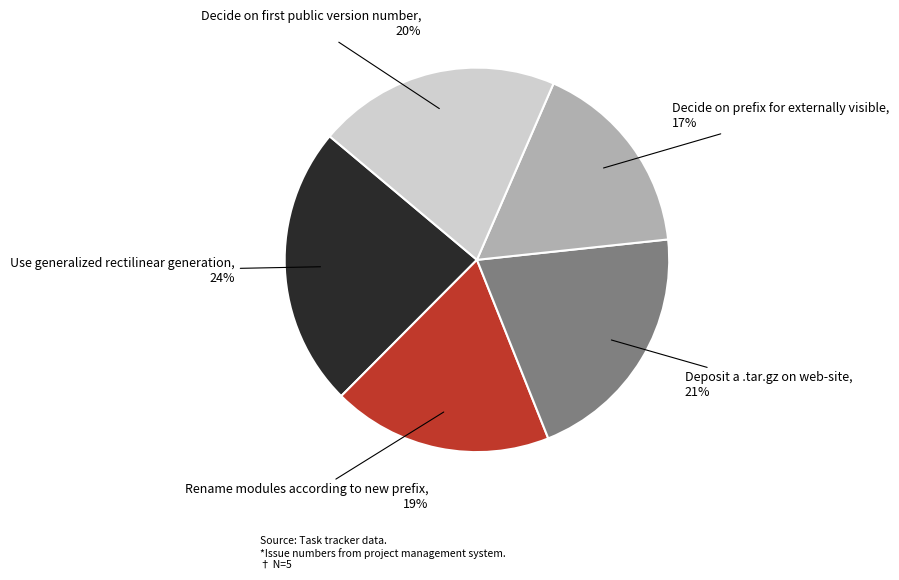

True or false: Decide on prefix for externally visible accounts for 4% of the total.

False